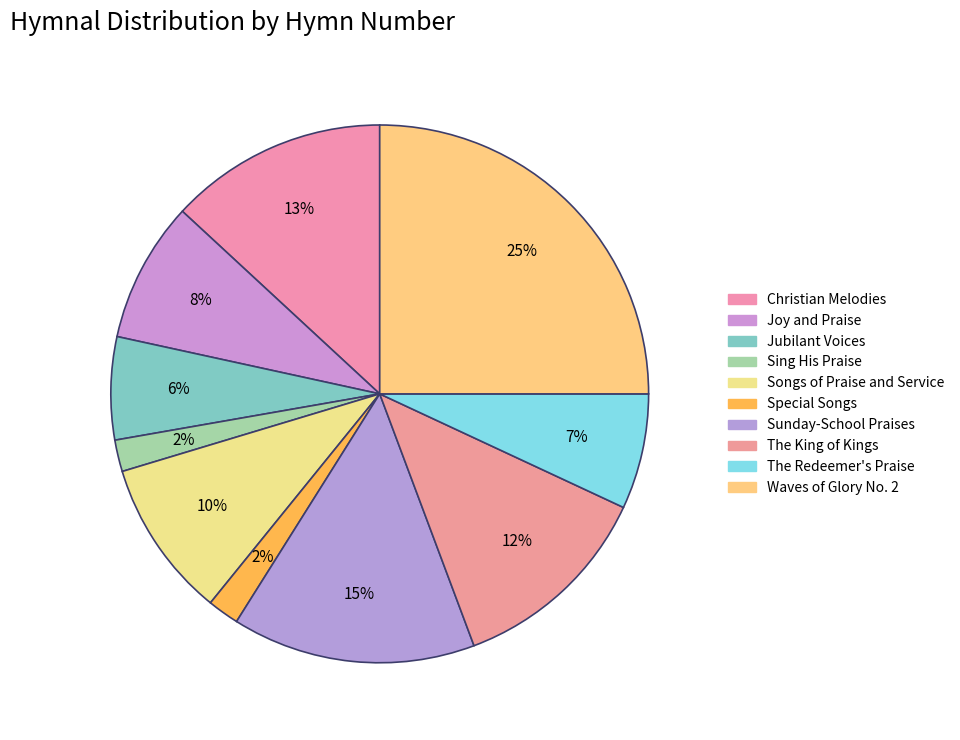

The The Redeemer's Praise slice represents 1% of the pie. True or false?

False